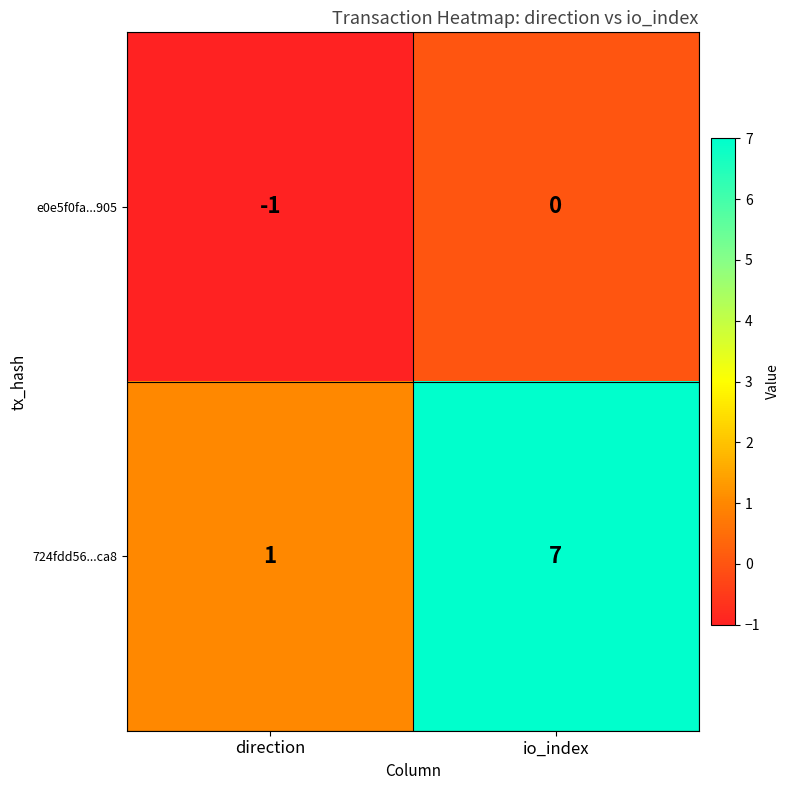

Reading right to left, what are all the values shown in this chart?

e0e5f0fa...905: io_index=0	direction=-1
724fdd56...ca8: io_index=7	direction=1